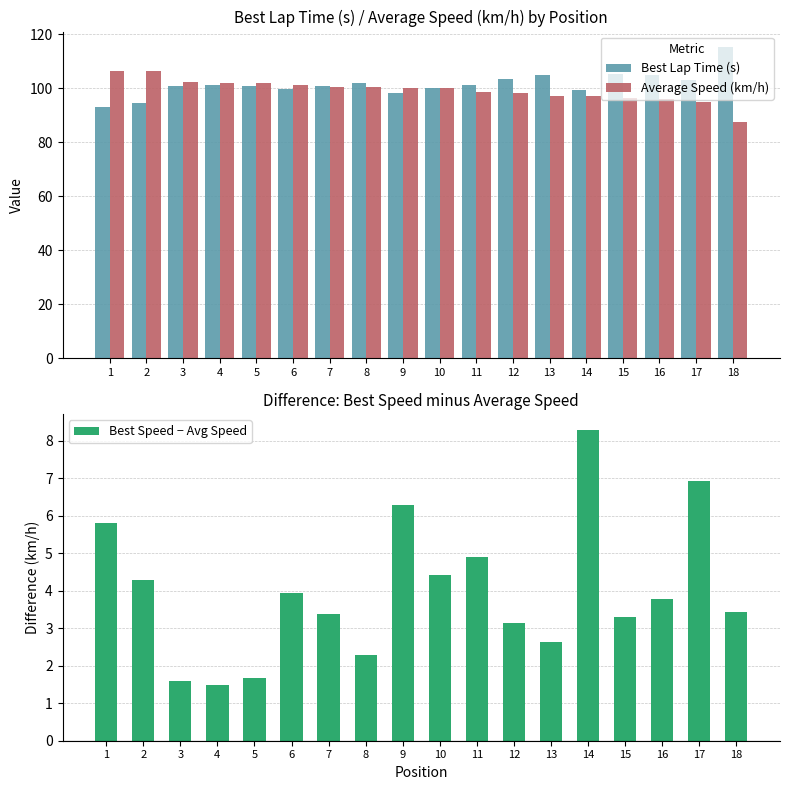

Reading left to right, list all the values displayed in this chart.

Best Lap Time (s): 1=93.3	2=94.7	3=101.0	4=101.2	5=101.1	6=99.8	7=100.9	8=102.1	9=98.3	10=100.3	11=101.2	12=103.5	13=104.9	14=99.5	15=105.2	16=105.0	17=103.0	18=115.3
Average Speed (km/h): 1=106.6	2=106.4	3=102.2	4=102.2	5=102.1	6=101.1	7=100.5	8=100.4	9=100.3	10=100.1	11=98.7	12=98.2	13=97.3	14=97.1	15=96.4	16=96.0	17=94.8	18=87.5
Best Speed − Avg Speed: 1=5.8	2=4.3	3=1.6	4=1.5	5=1.7	6=3.9	7=3.4	8=2.3	9=6.3	10=4.4	11=4.9	12=3.1	13=2.6	14=8.3	15=3.3	16=3.8	17=6.9	18=3.4